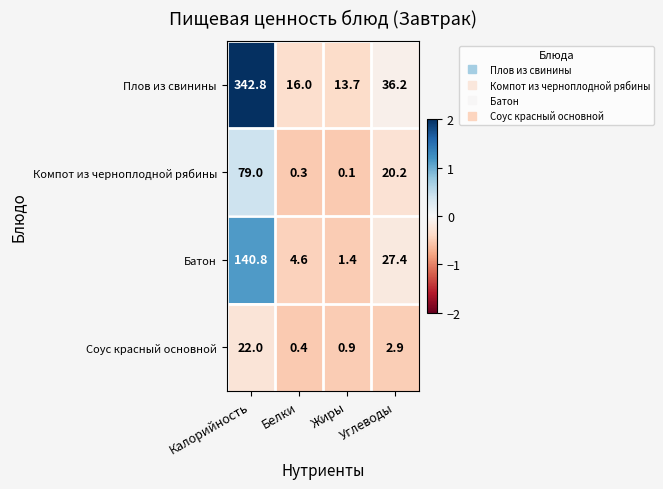

Where does the Компот из черноплодной рябины series first go above 20?

Калорийность